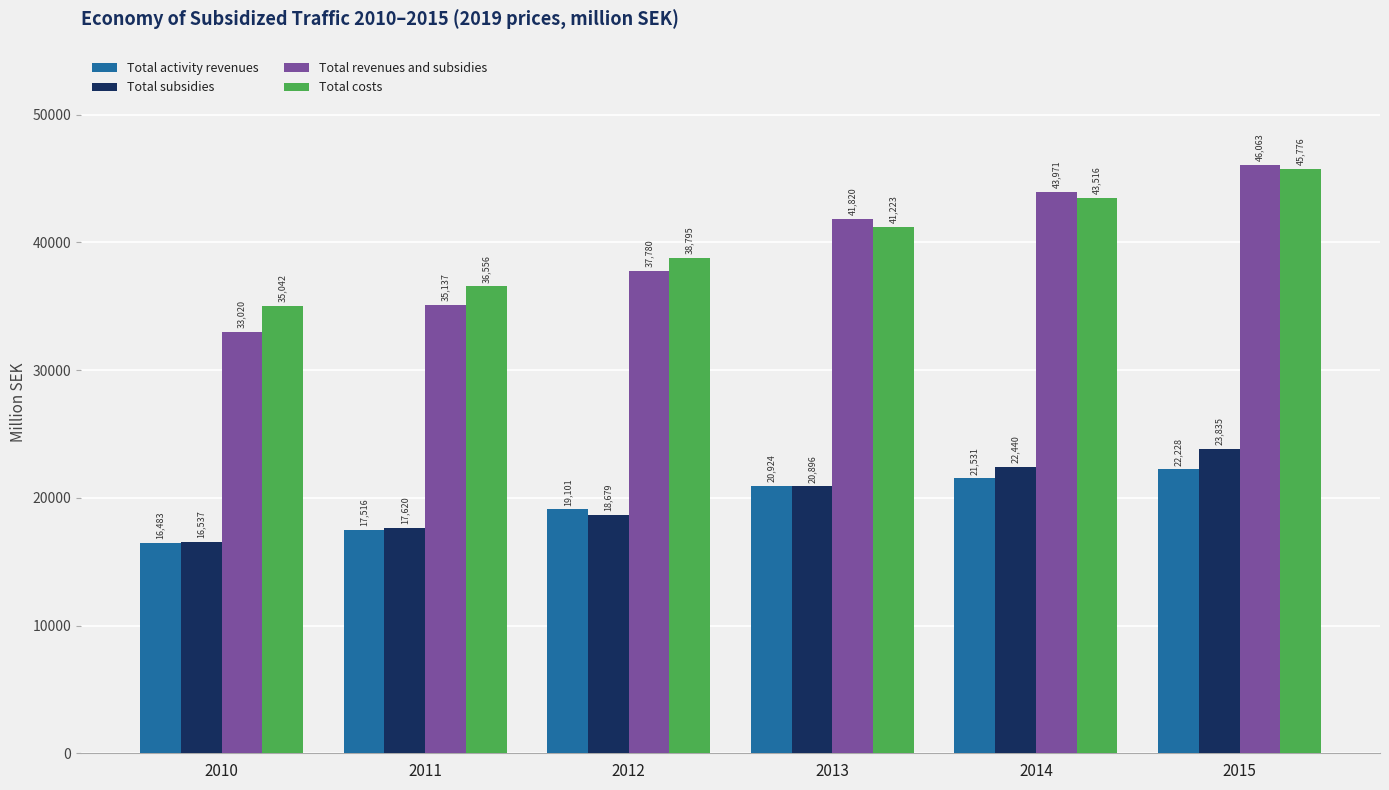

Is the value of Total revenues and subsidies at 2011 greater than the value of Total costs at 2012?

No